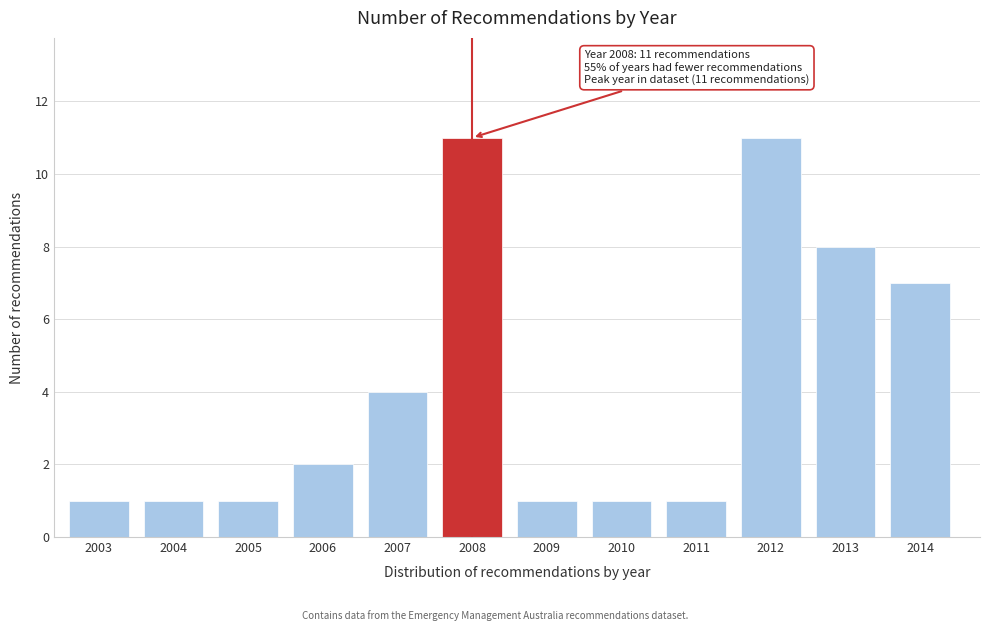

Reading left to right, transcribe all the data shown in this chart.

1	1	1	2	4	11	1	1	1	11	8	7